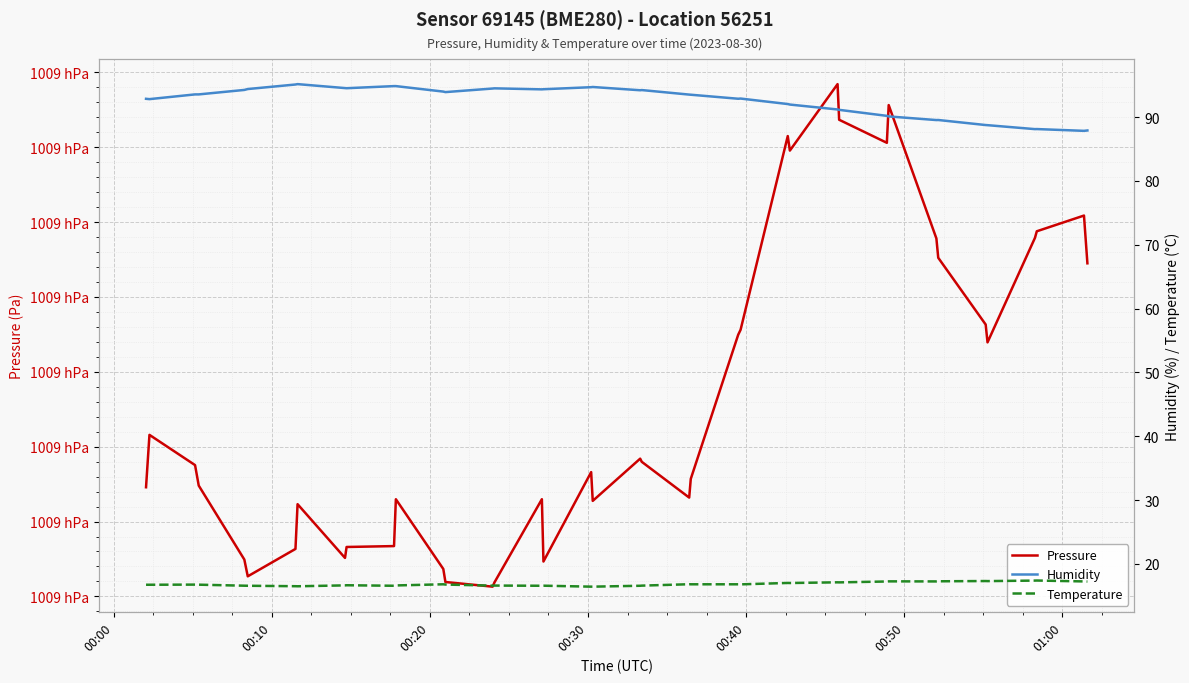

Reading left to right, transcribe all the data shown in this chart.

pressure: 100862.3	100865.8	100863.8	100862.4	100857.5	100856.3	100858.2	100861.2	100857.6	100858.3	100858.4	100861.5	100856.8	100856.0	100855.6	100855.9	100861.5	100857.3	100863.3	100861.4	100864.2	100864.0	100861.6	100862.9	100872.5	100872.8	100885.8	100884.8	100889.2	100886.8	100885.3	100887.8	100878.9	100877.6	100873.2	100872.0	100878.9	100879.4	100880.4	100877.2
humidity: 92.9	92.8	93.6	93.6	94.3	94.4	95.1	95.2	94.5	94.5	94.9	94.9	94.0	93.9	94.5	94.5	94.3	94.4	94.7	94.7	94.2	94.2	93.5	93.5	92.9	92.9	92.0	92.0	91.2	91.1	90.2	90.1	89.5	89.5	88.8	88.7	88.1	88.1	87.8	87.9
temperature: 16.7	16.7	16.8	16.8	16.6	16.6	16.5	16.5	16.6	16.7	16.6	16.6	16.8	16.8	16.6	16.6	16.6	16.6	16.4	16.4	16.6	16.6	16.8	16.8	16.8	16.8	17.0	17.0	17.1	17.1	17.2	17.3	17.3	17.3	17.3	17.3	17.4	17.4	17.3	17.2